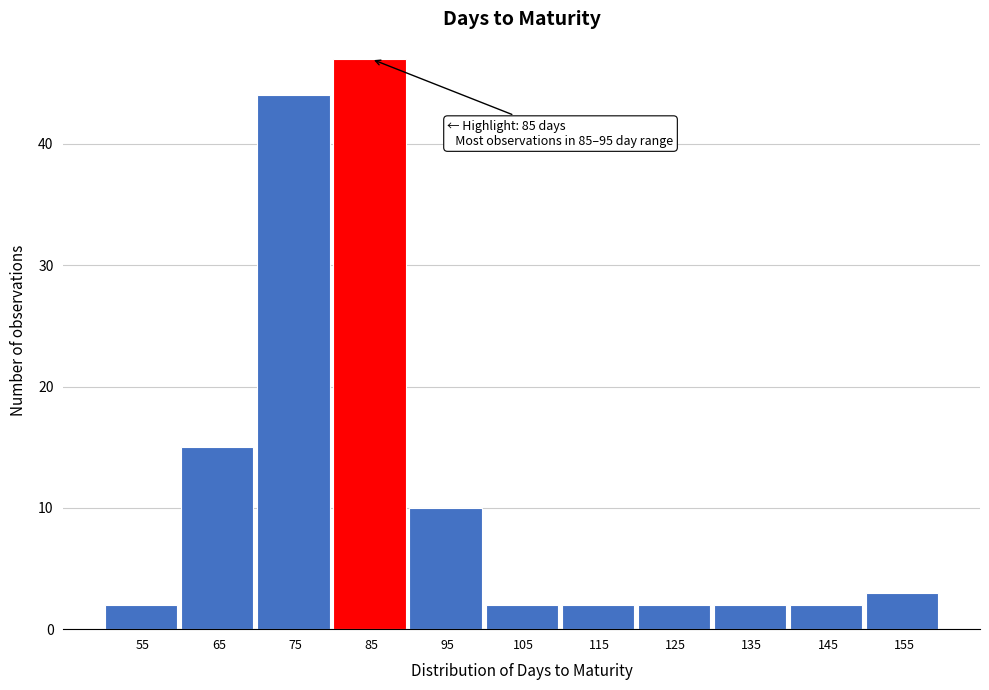

Reading left to right, list all the values displayed in this chart.

55=2	65=15	75=44	85=47	95=10	105=2	115=2	125=2	135=2	145=2	155=3